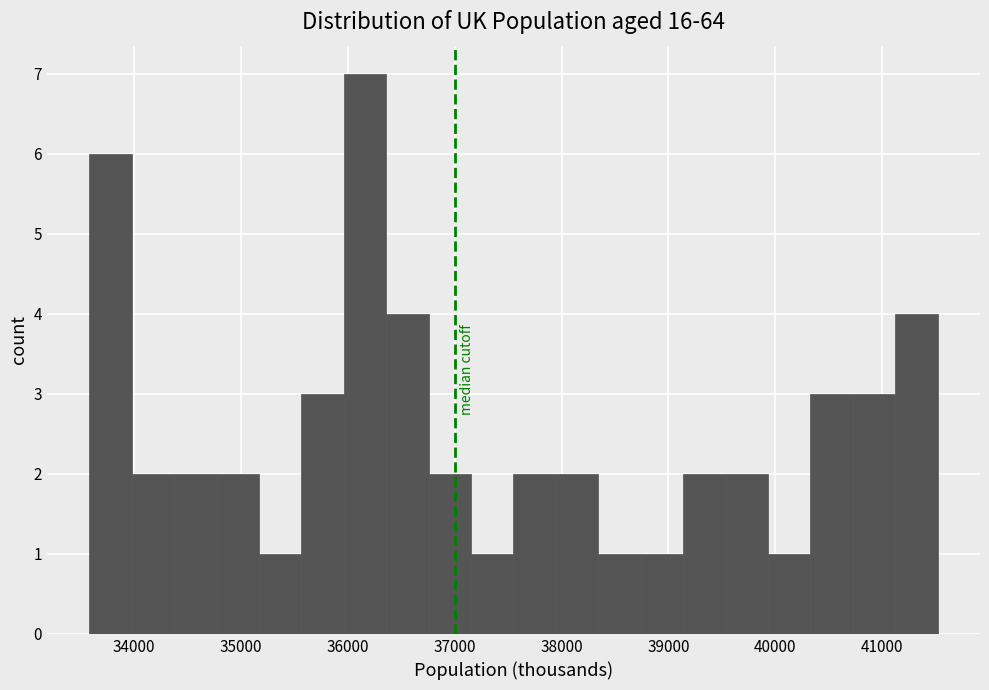

Read against the x-axis, roughly where is the centre of the tallest bar?

36200